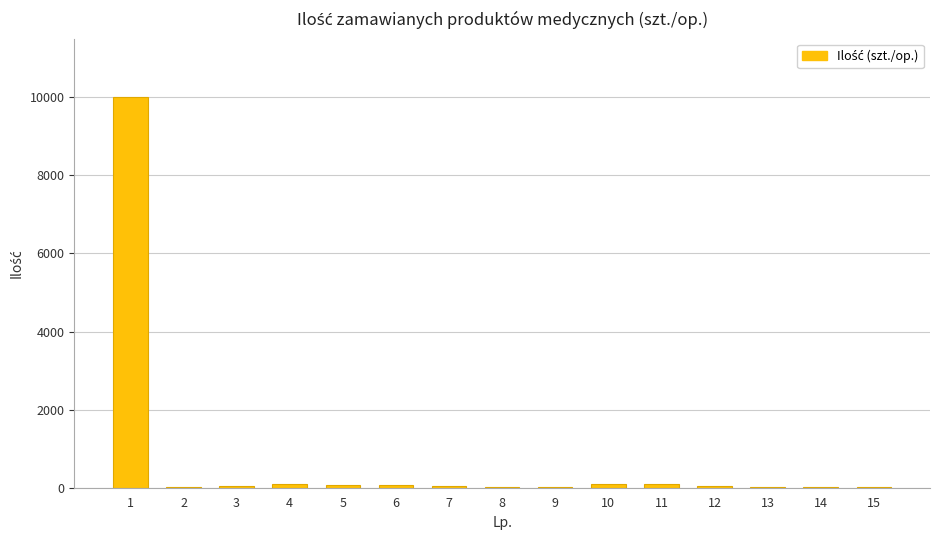

Count the number of categories in the chart.

15